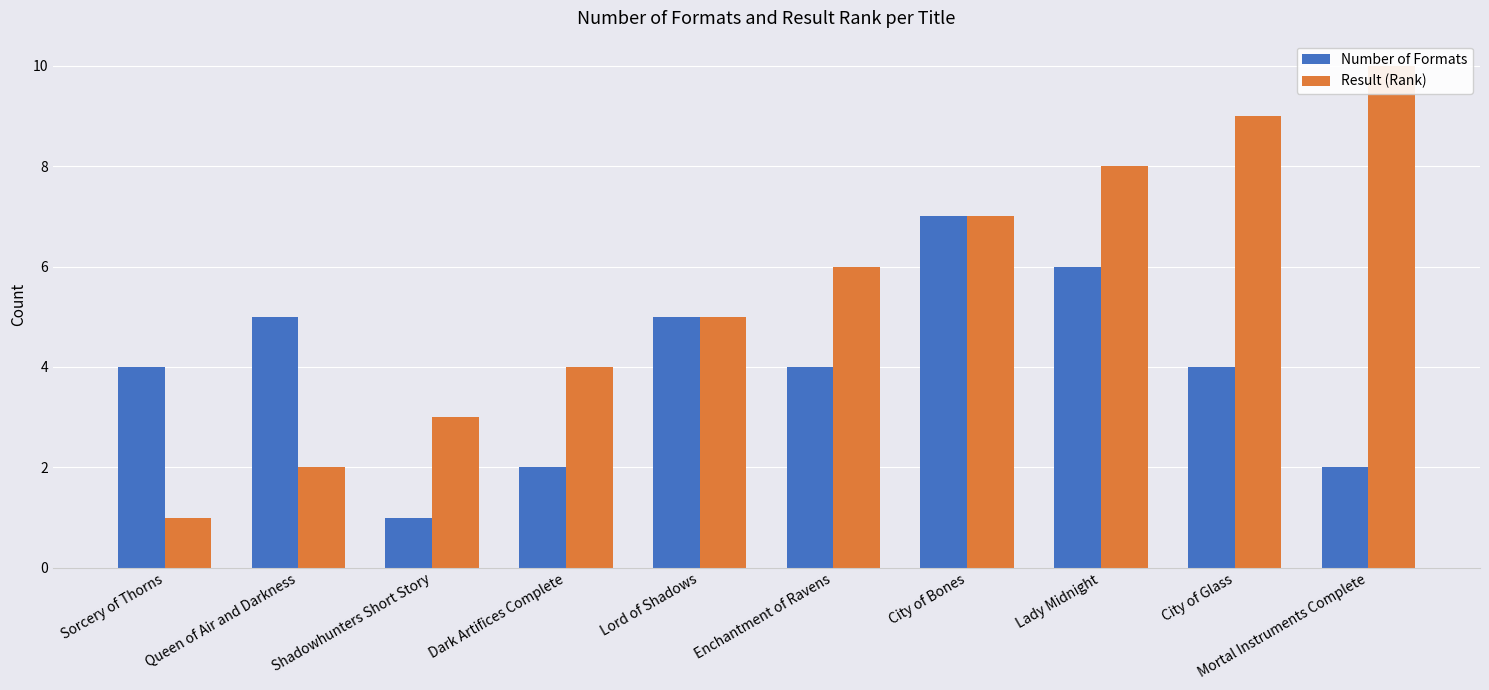

What is the difference between the maximum and minimum values in the Result (Rank) series?

9